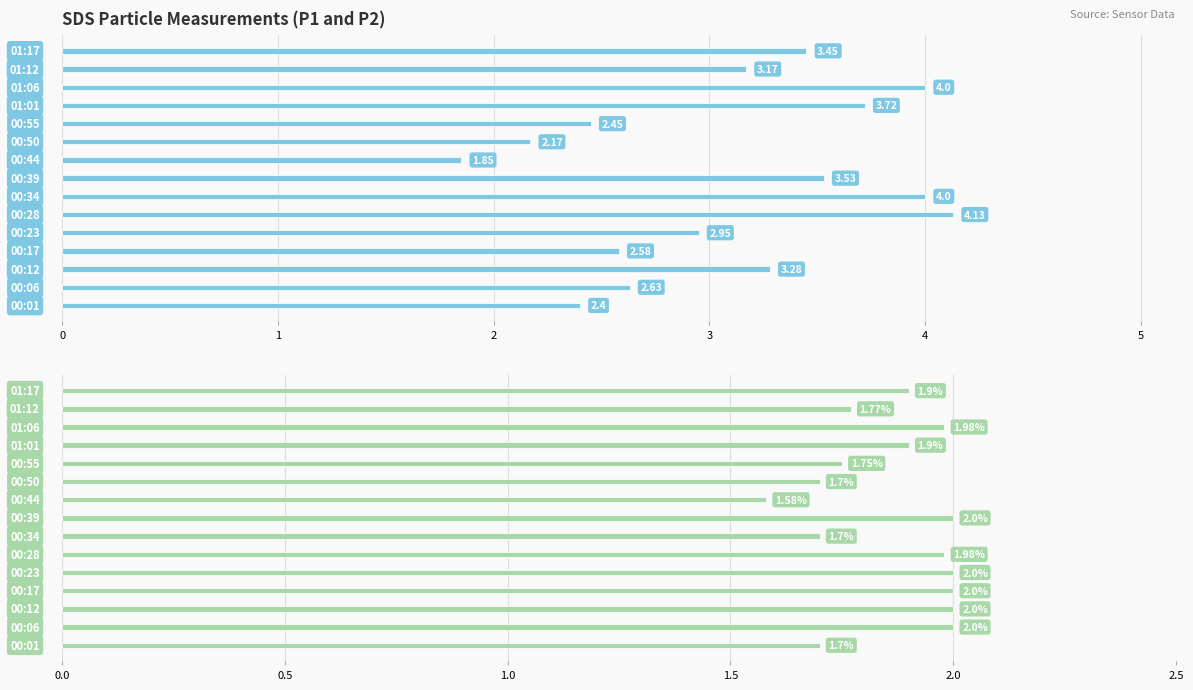

What are all the series names shown in the legend?

SDS_P1, SDS_P2